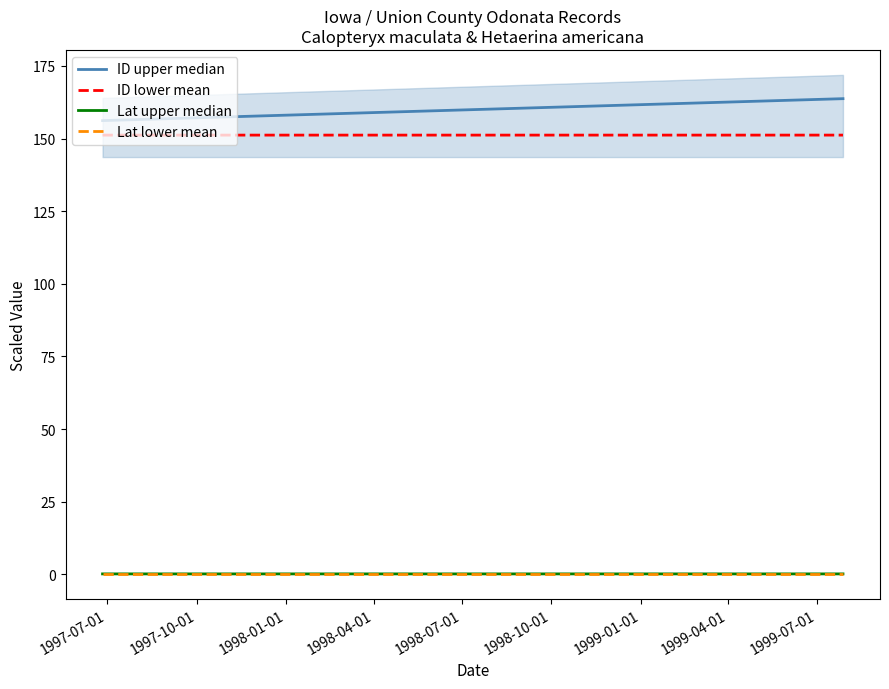

Between 1997-07-01 and 1997-10-01, which is larger?

1997-10-01